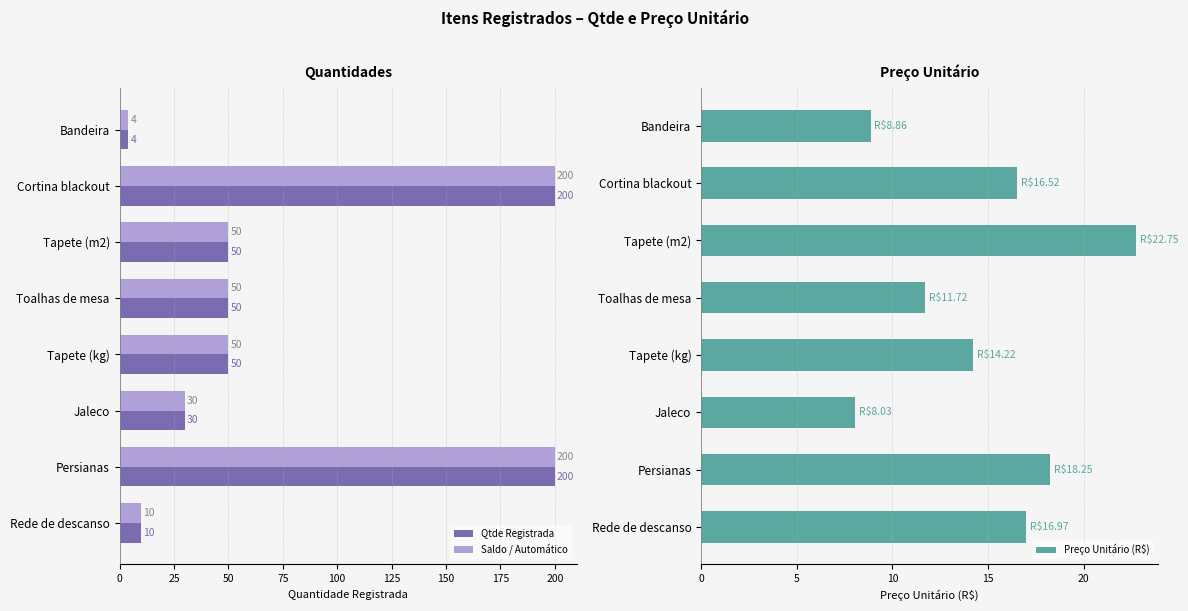

What is the minimum value shown in the chart?

4.0